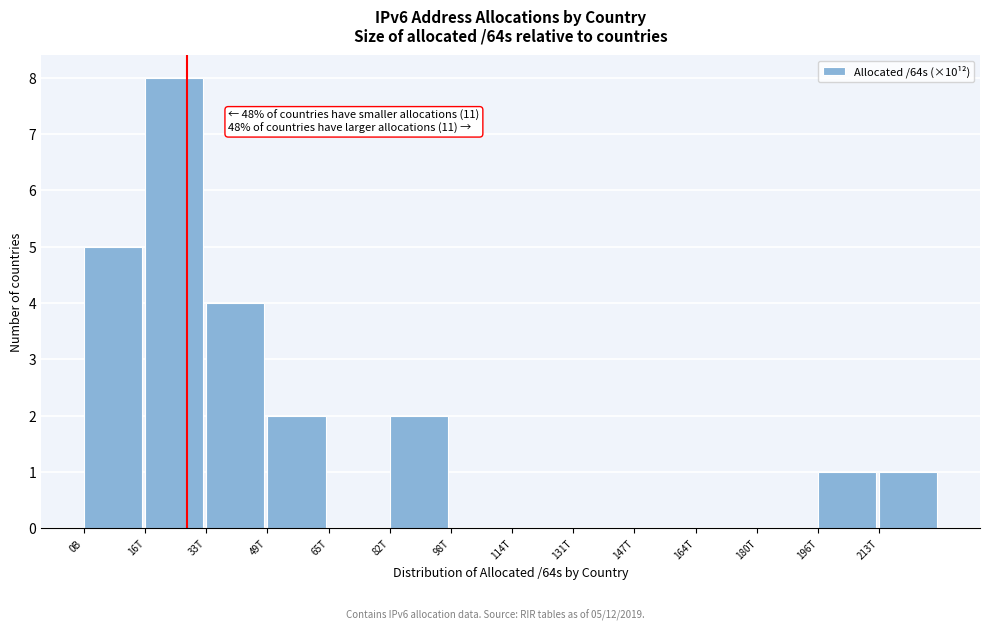

Reading left to right, list all the values displayed in this chart.

0B=5	16T=8	33T=4	49T=2	65T=0	82T=2	98T=0	114T=0	131T=0	147T=0	164T=0	180T=0	196T=1	213T=1